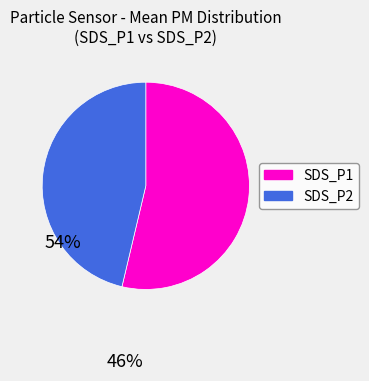

How many segments does this pie chart have?

2